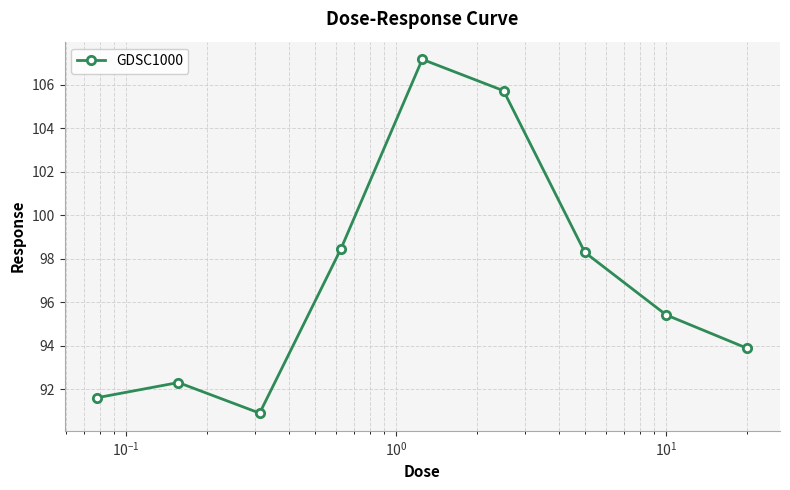

What is the difference between the maximum and minimum values?

16.3